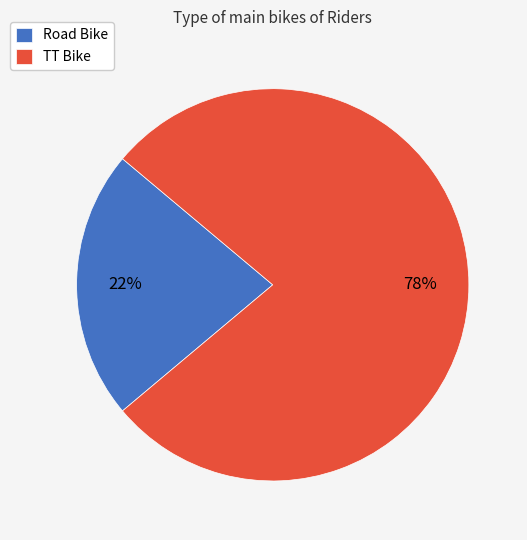

To the nearest percent, what is the difference between the largest and smallest slice percentages?

56%